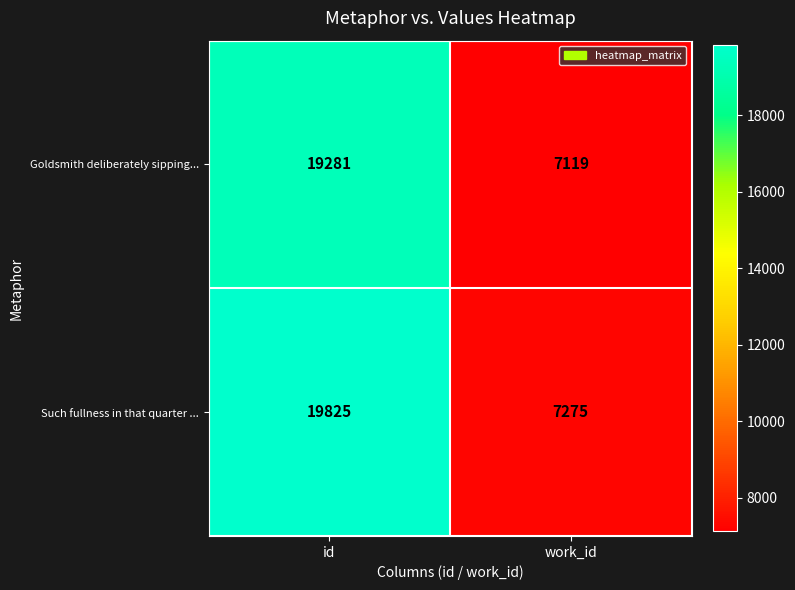

Is it true that Goldsmith deliberately sipping... equals 19281 at id?

True